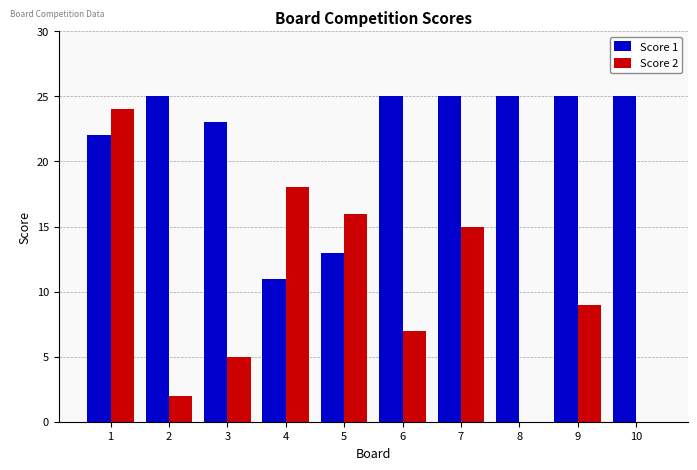

How many distinct data groups are displayed?

2